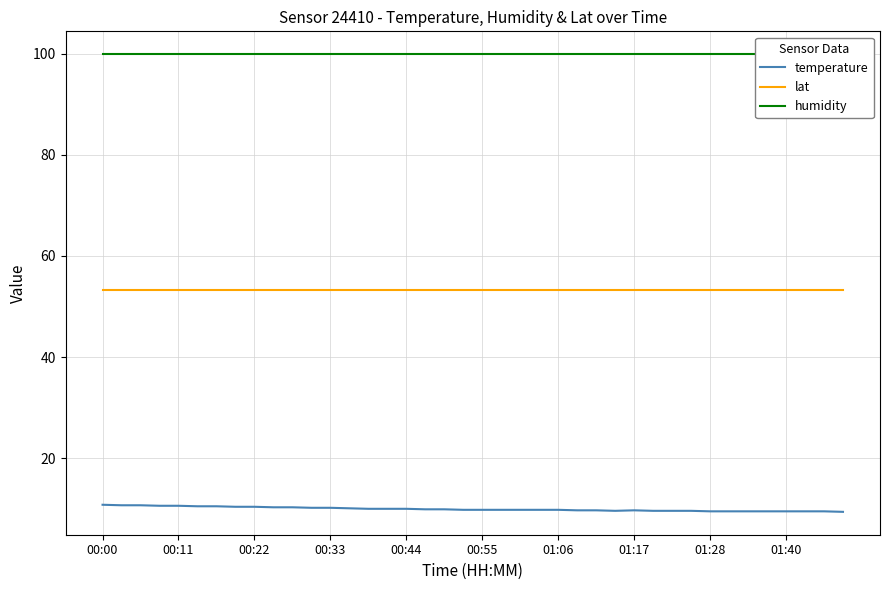

List the series in order of their overall mean, lowest first.

temperature, lat, humidity